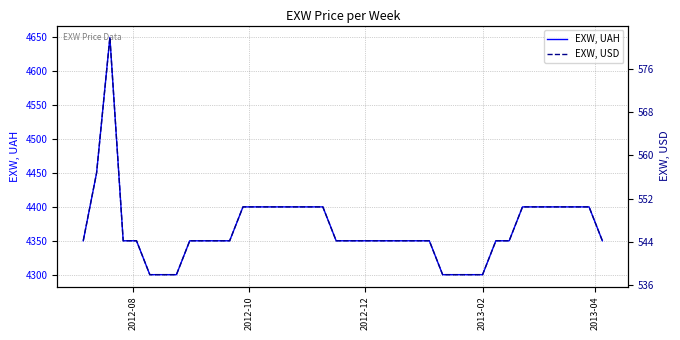

How many data points in EXW, USD are above 544?

33